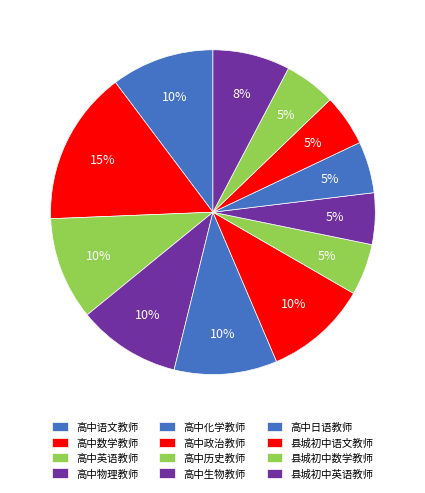

Approximately how many times larger is the value at 县城初中英语教师 compared to 高中日语教师?

1.5